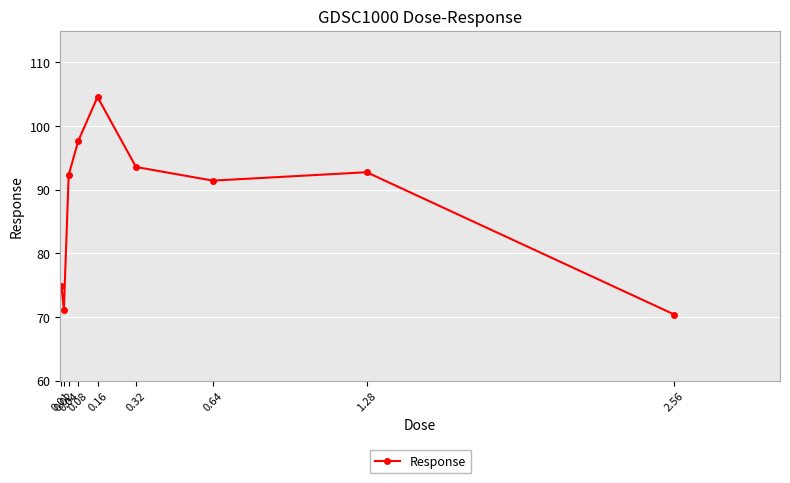

How many interior local valleys (lower than both neighbors) does the data have?

2